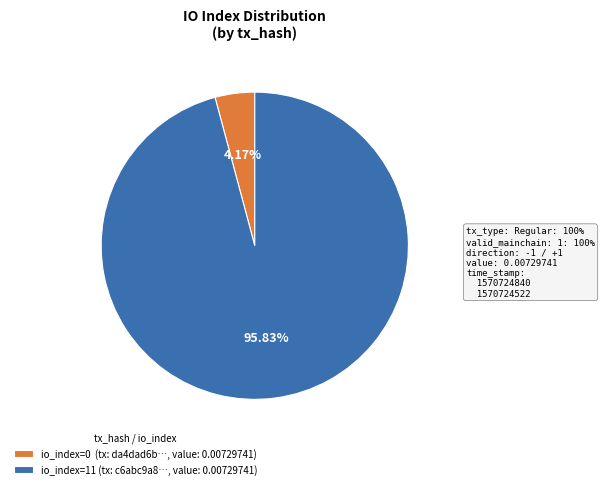

What is the largest slice in the pie chart?

io_index=11 (tx: c6abc9a8…, value: 0.00729741)